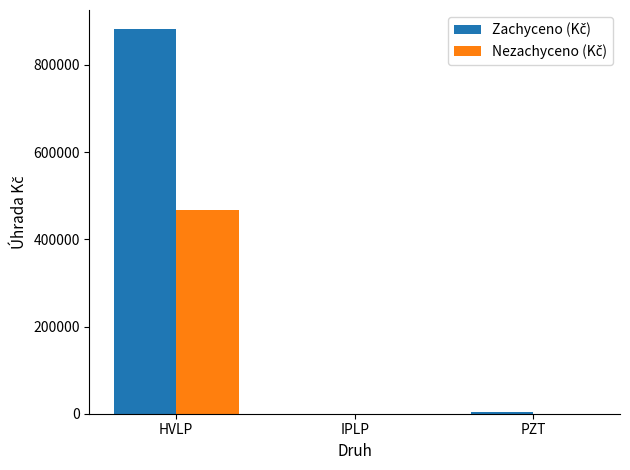

What is the total value across all series at HVLP?

1349603.2